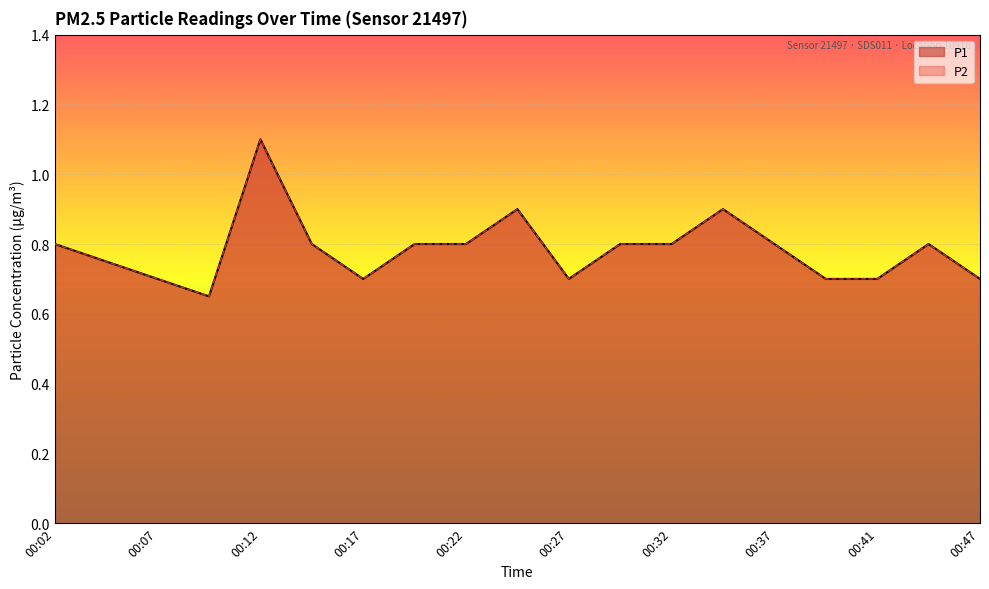

At which category is the sum across all series the highest?

00:12